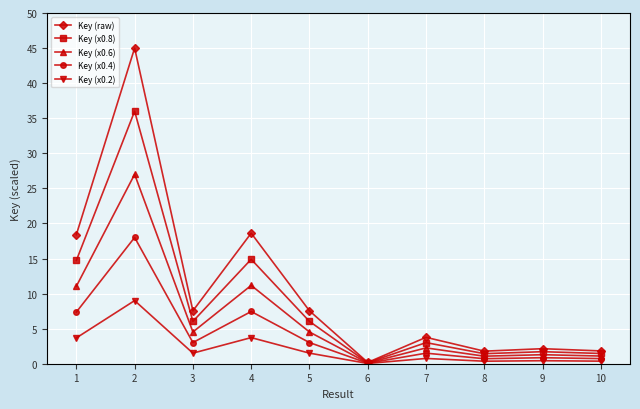

How many lines are shown in the chart?

5